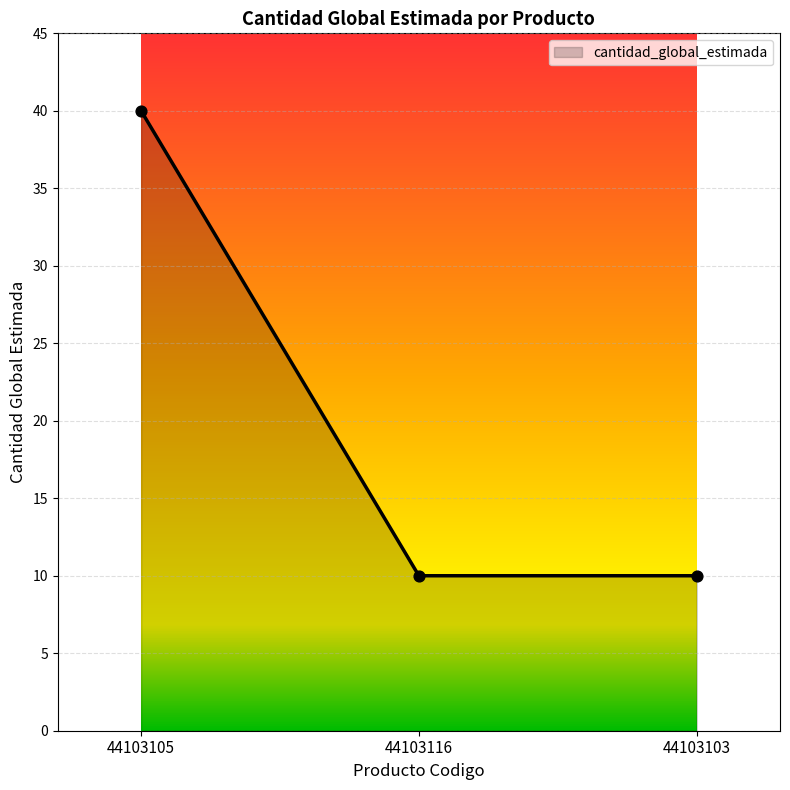

Which has a higher value, 44103105 or 44103116?

44103105